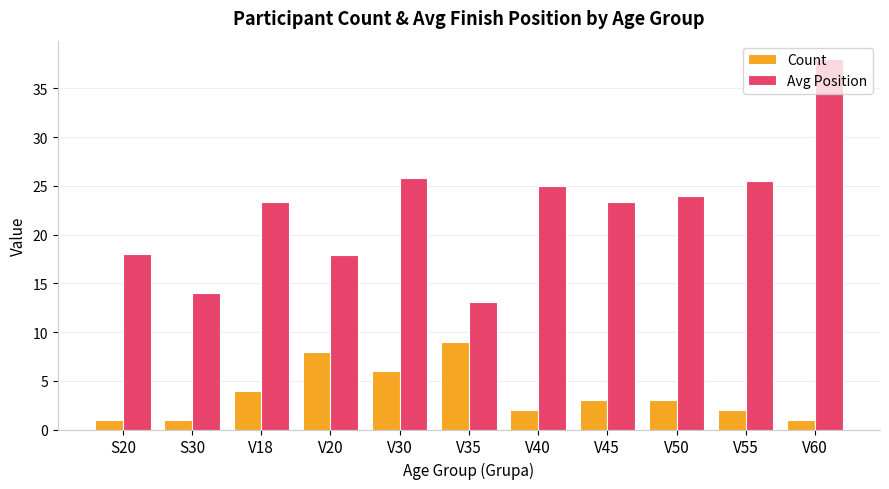

How many series are shown in this chart?

2